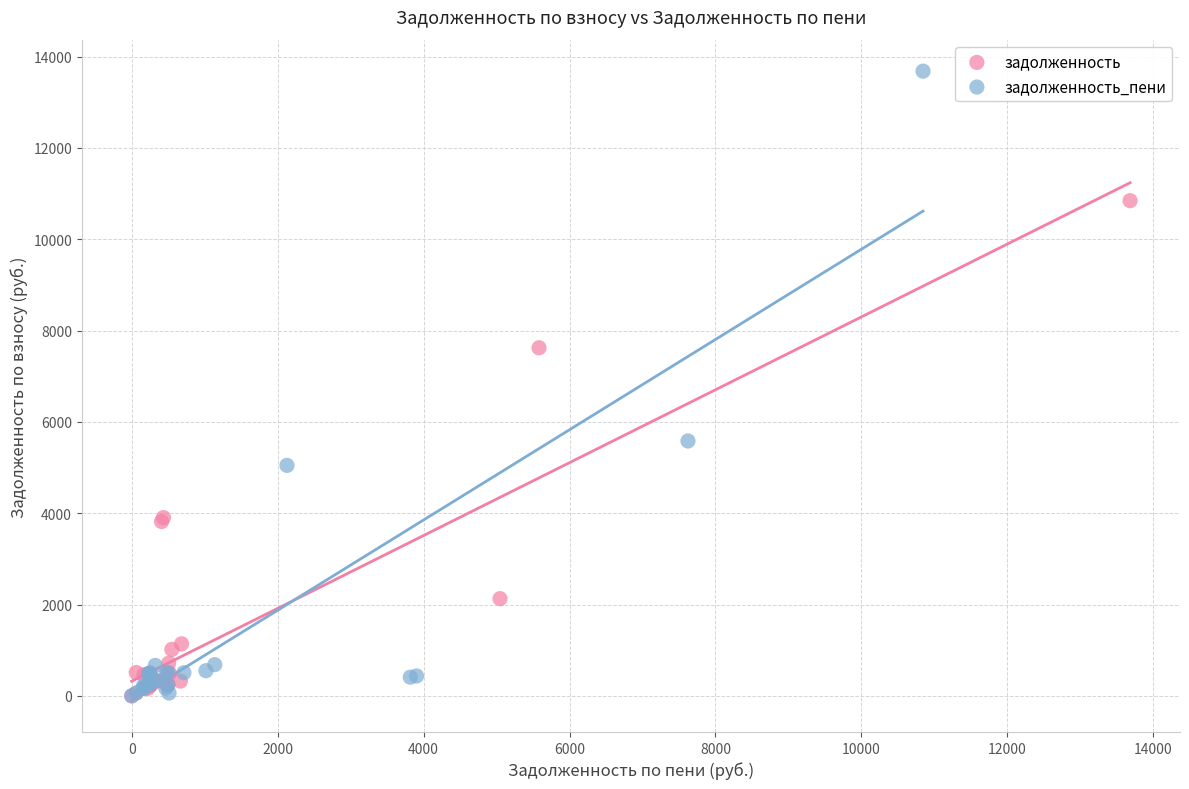

Which series has the widest spread of Y values?

задолженность_пени